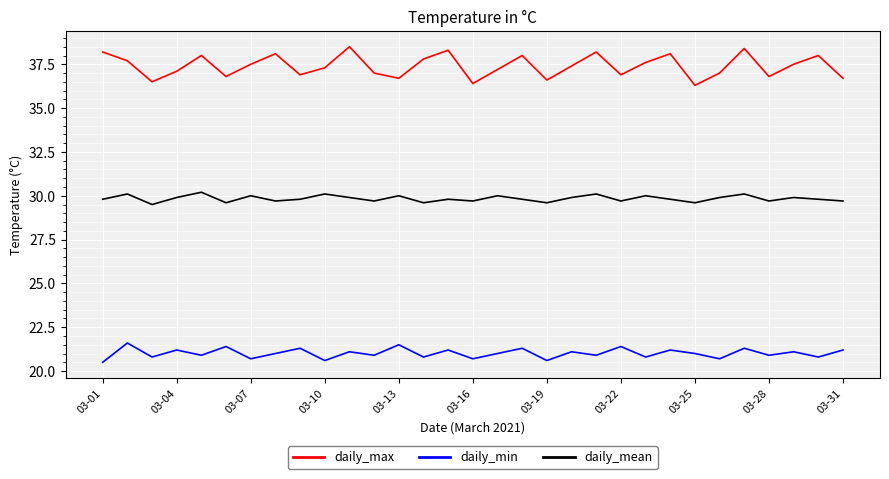

What is the difference between the maximum and minimum values in the daily_max series?

2.2